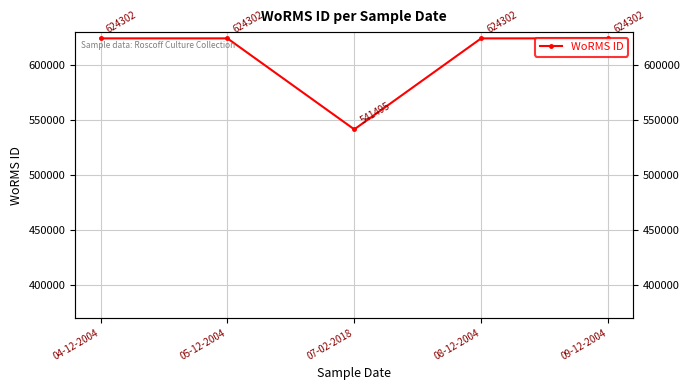

Is it true that the value at 04-12-2004 is 624302?

True